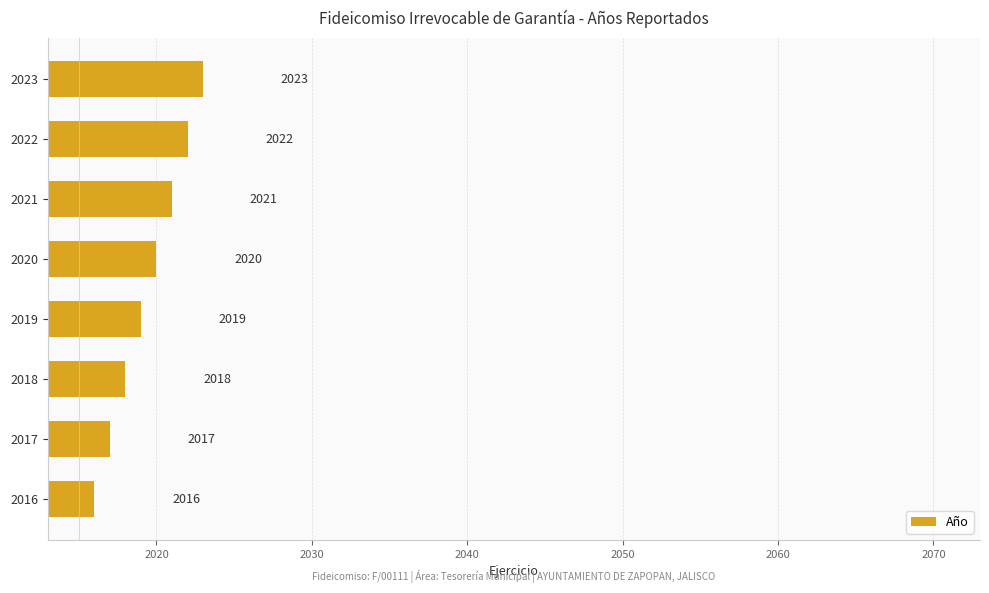

What is the average value?

2020